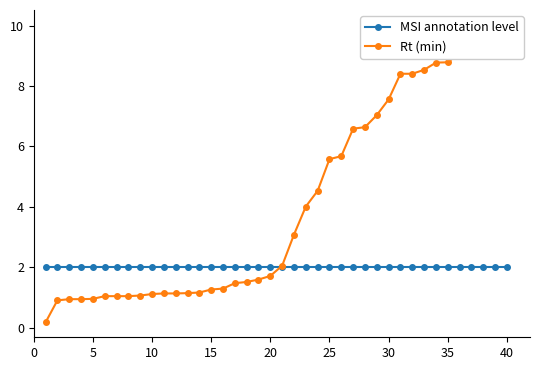

Read the Rt (min) value at 10.

1.1